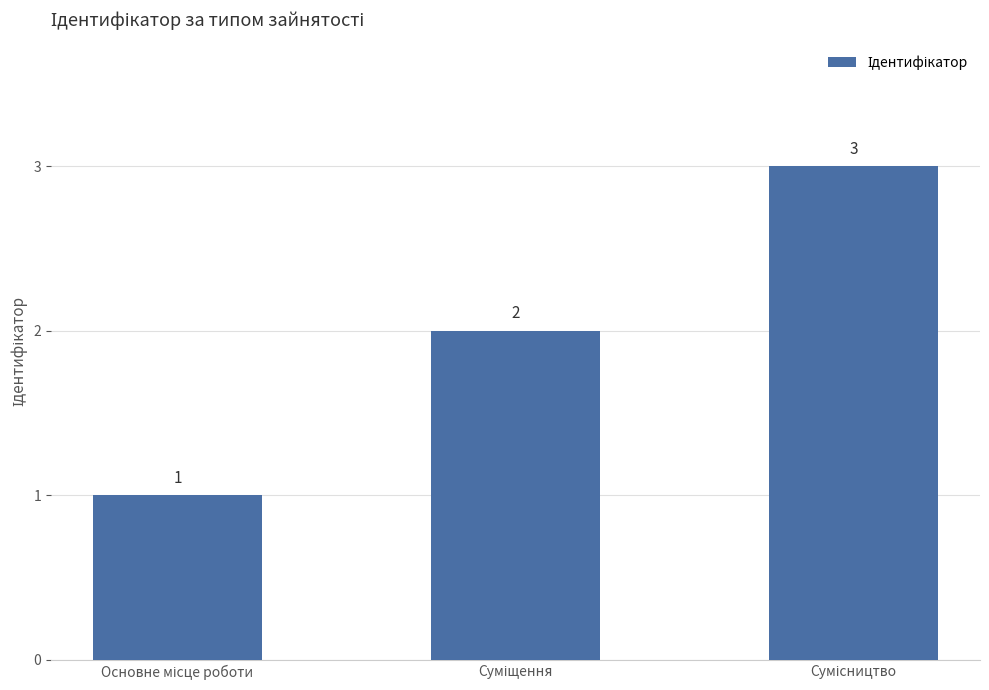

Count the values in the range 1 to 3.

3